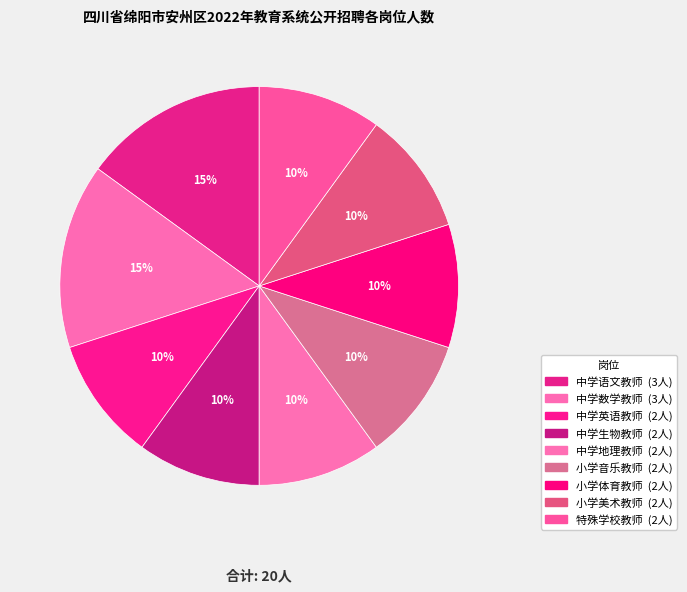

Is it true that 中学生物教师 is 10% of the pie?

True